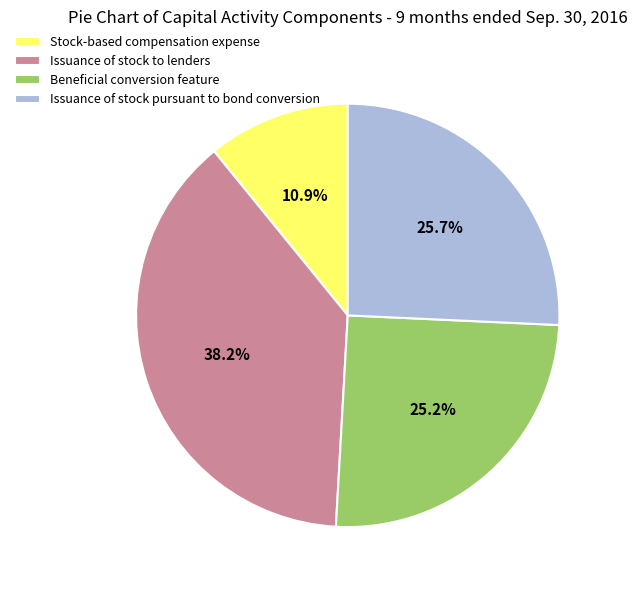

Which has a higher value, Beneficial conversion feature or Stock-based compensation expense?

Beneficial conversion feature